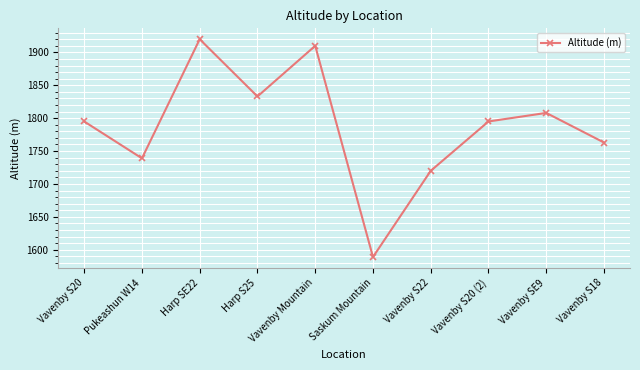

What is the difference between the values at Harp SE22 and Vavenby S20 (2)?

125